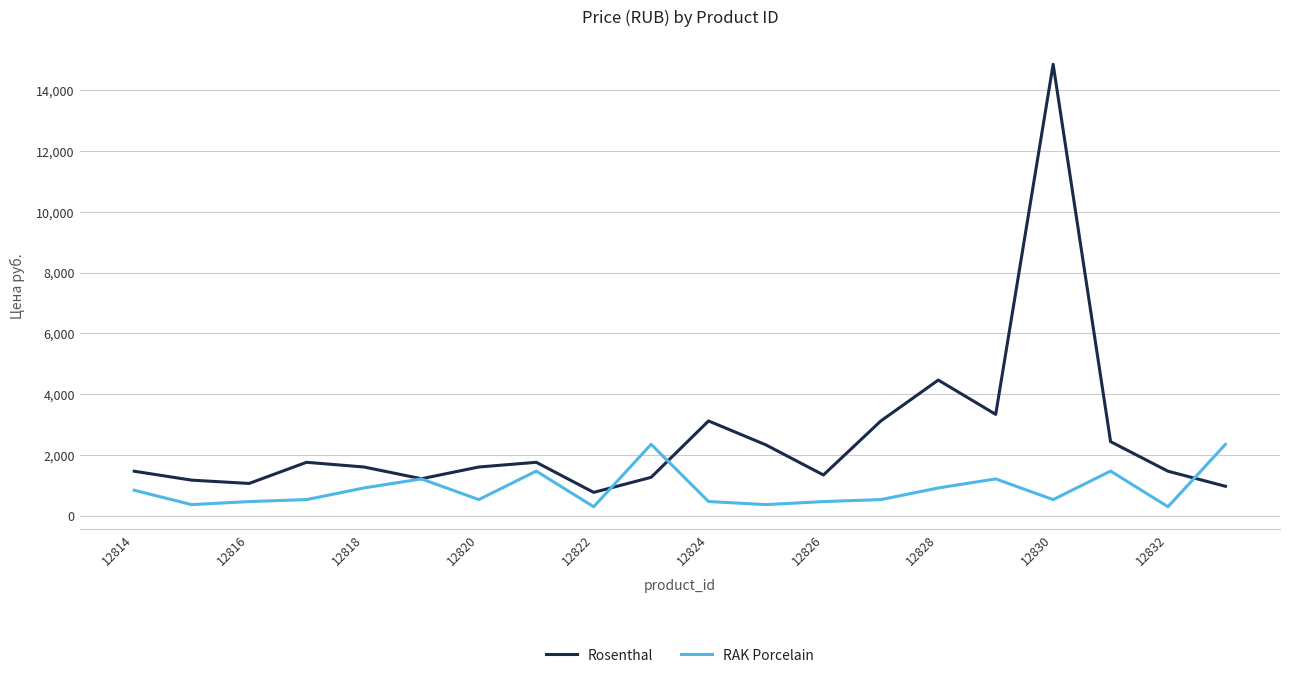

Which series has the largest total across all categories?

Rosenthal